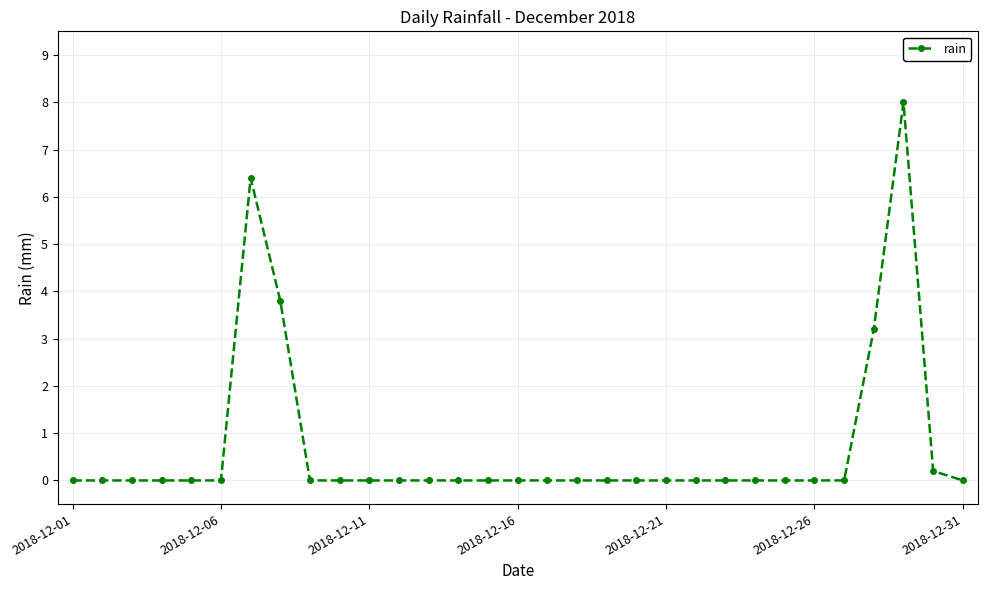

What is the difference between the maximum and minimum values?

8.0